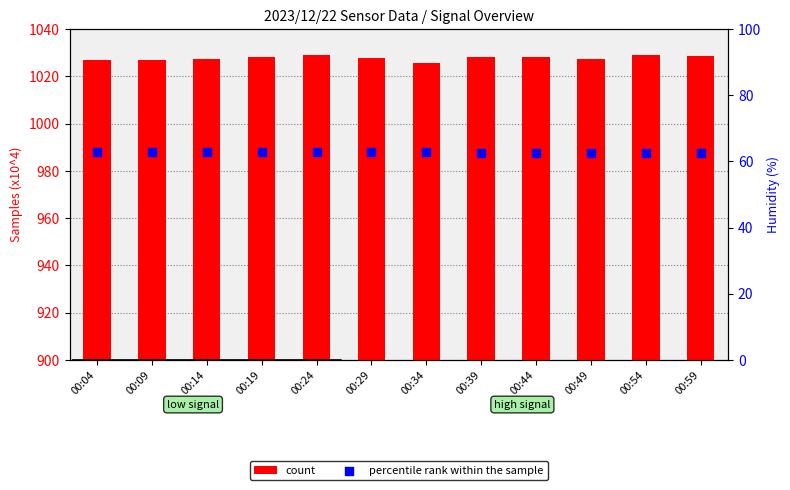

What are all the series names shown in the legend?

count, percentile rank within the sample